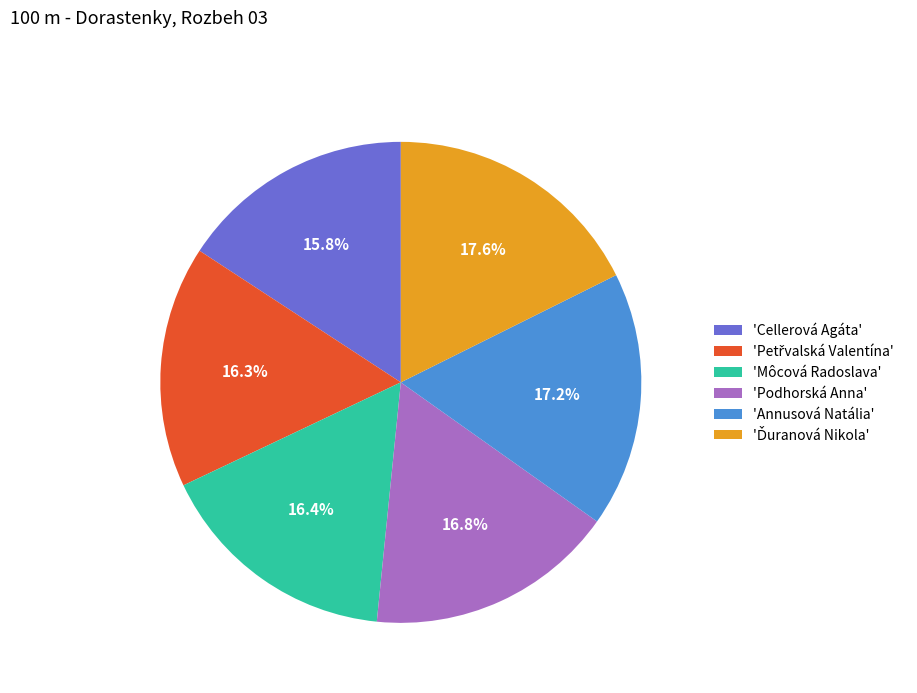

Does any single category account for the majority?

No